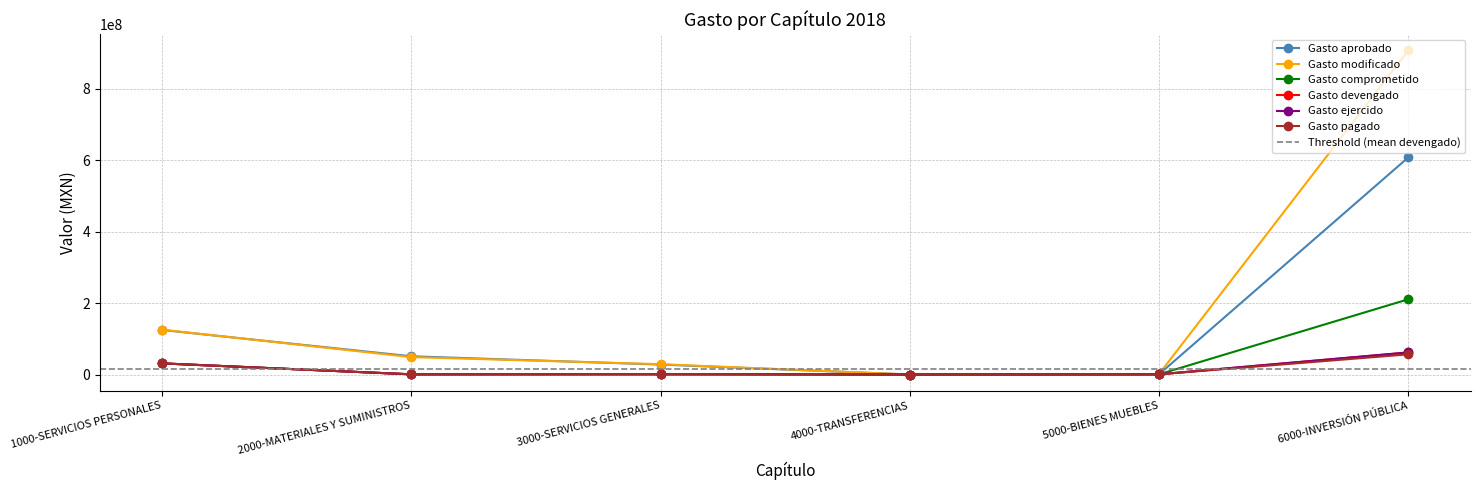

Reading right to left, what are all the values shown in this chart?

Gasto aprobado: 607500000.0	658744.0	0.0	27834938.6	50959074.5	124559583.0
Gasto modificado: 906977119.3	1298058.8	0.0	28862824.9	48644070.1	125435939.6
Gasto comprometido: 210522597.1	542065.2	0.0	780952.8	630839.2	31145101.8
Gasto devengado: 61718541.8	539884.4	0.0	769950.4	499913.8	31112121.2
Gasto ejercido: 61718541.8	539884.4	0.0	764382.4	424425.6	31112121.2
Gasto pagado: 56463958.2	539535.4	0.0	764382.4	400061.4	31112121.2